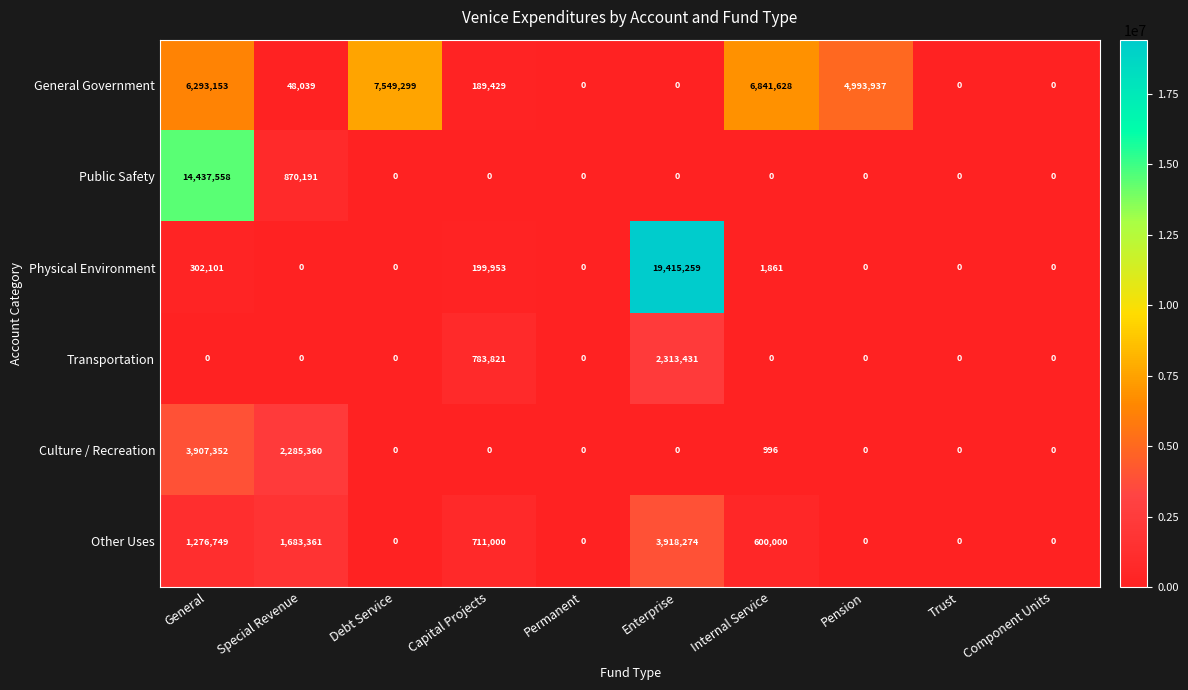

Which category has the highest value across all series?

Enterprise